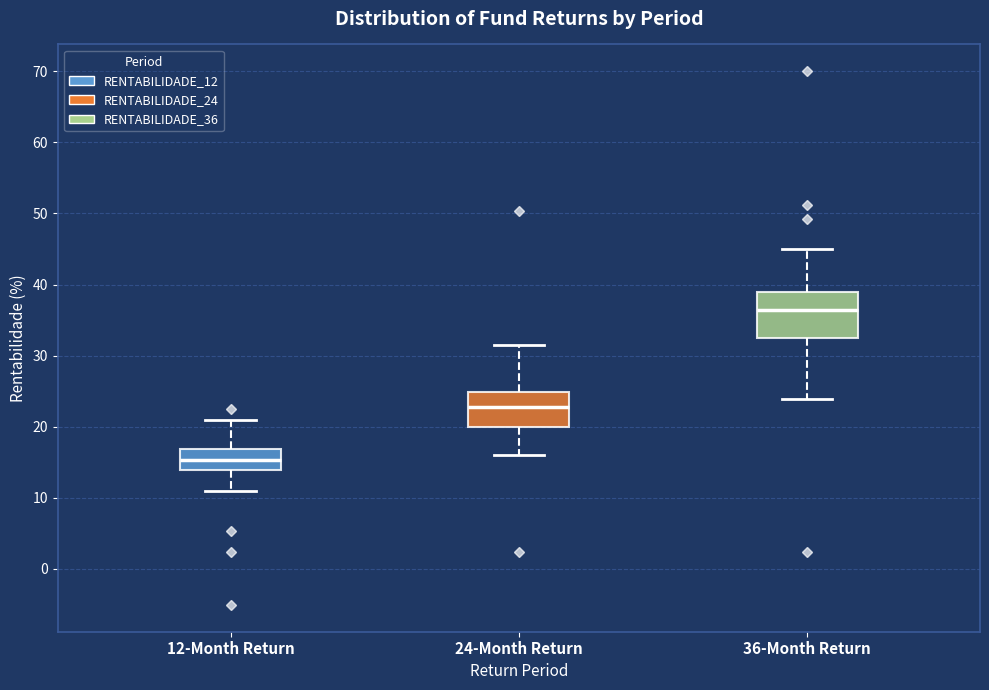

Comparing the boxes themselves (not the whiskers), which one is the tallest?

36-Month Return